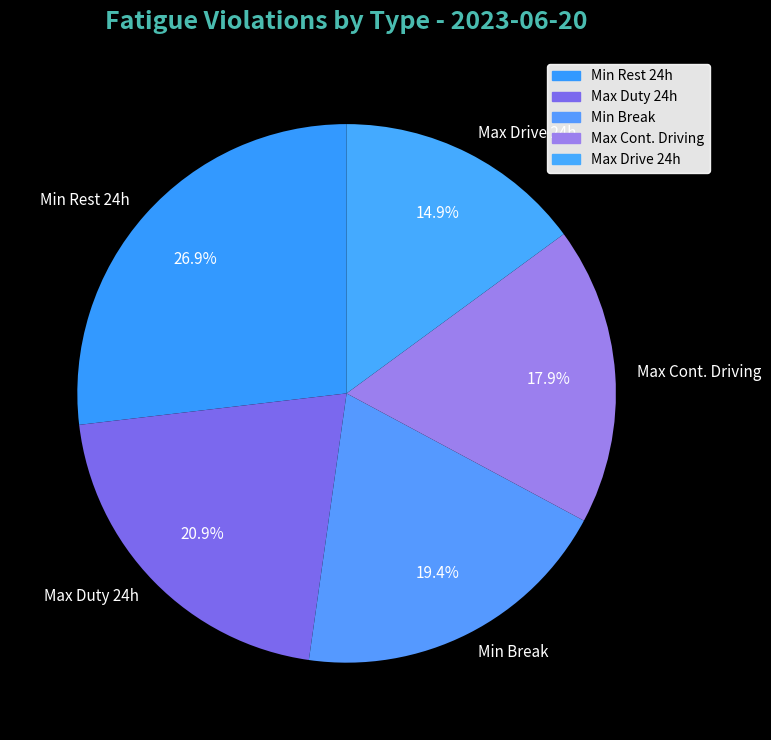

What percentage do Max Duty 24h and Max Cont. Driving together represent?

38.8%